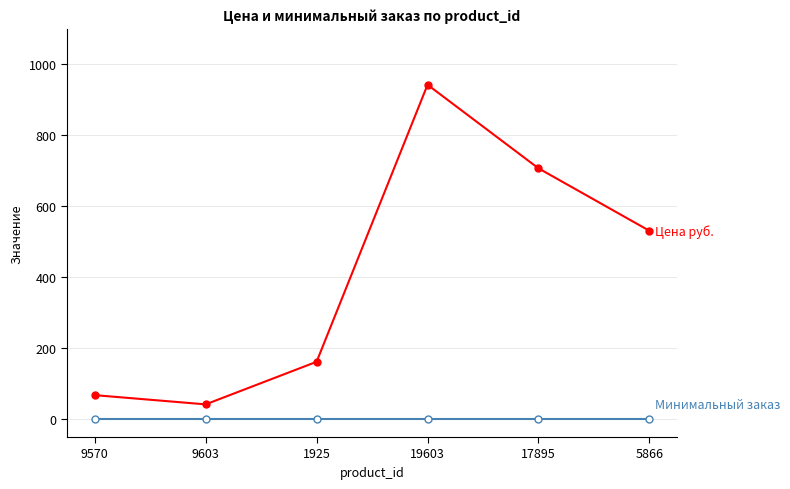

How many lines are shown in the chart?

2